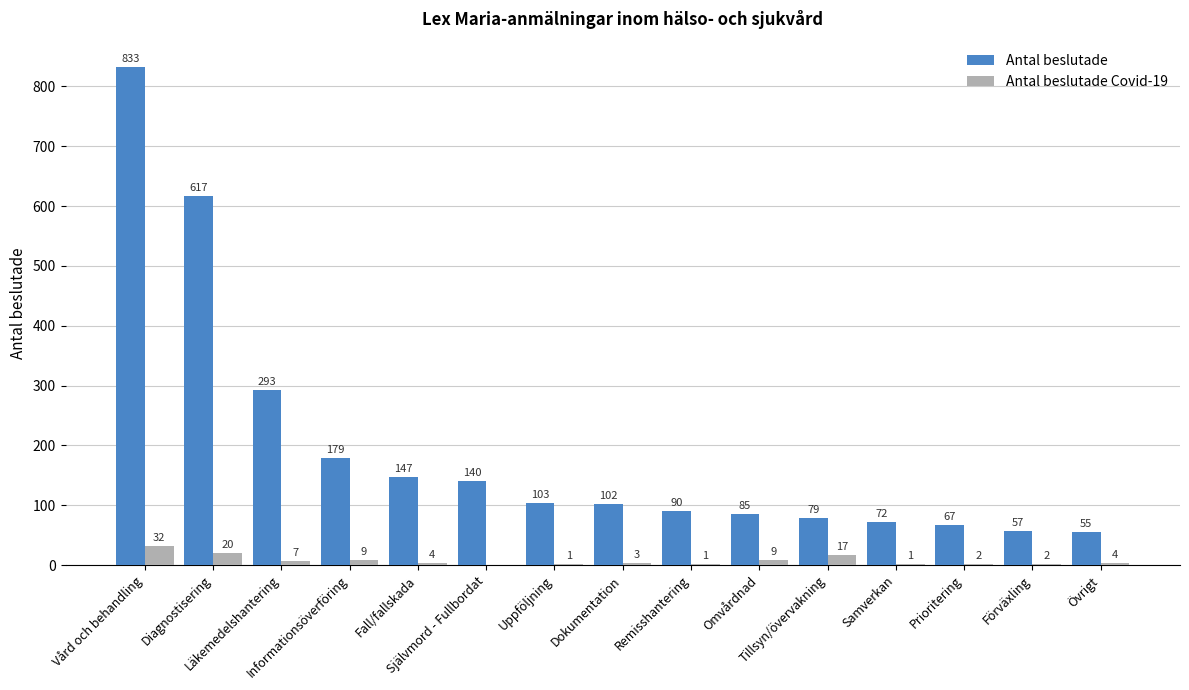

What is the average value of the Antal beslutade Covid-19 series?

7